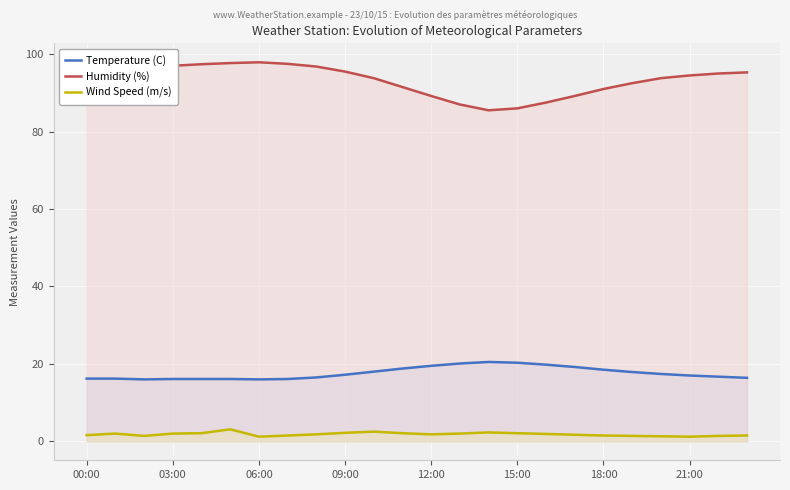

Which series has the largest total across all categories?

Humidity (%)